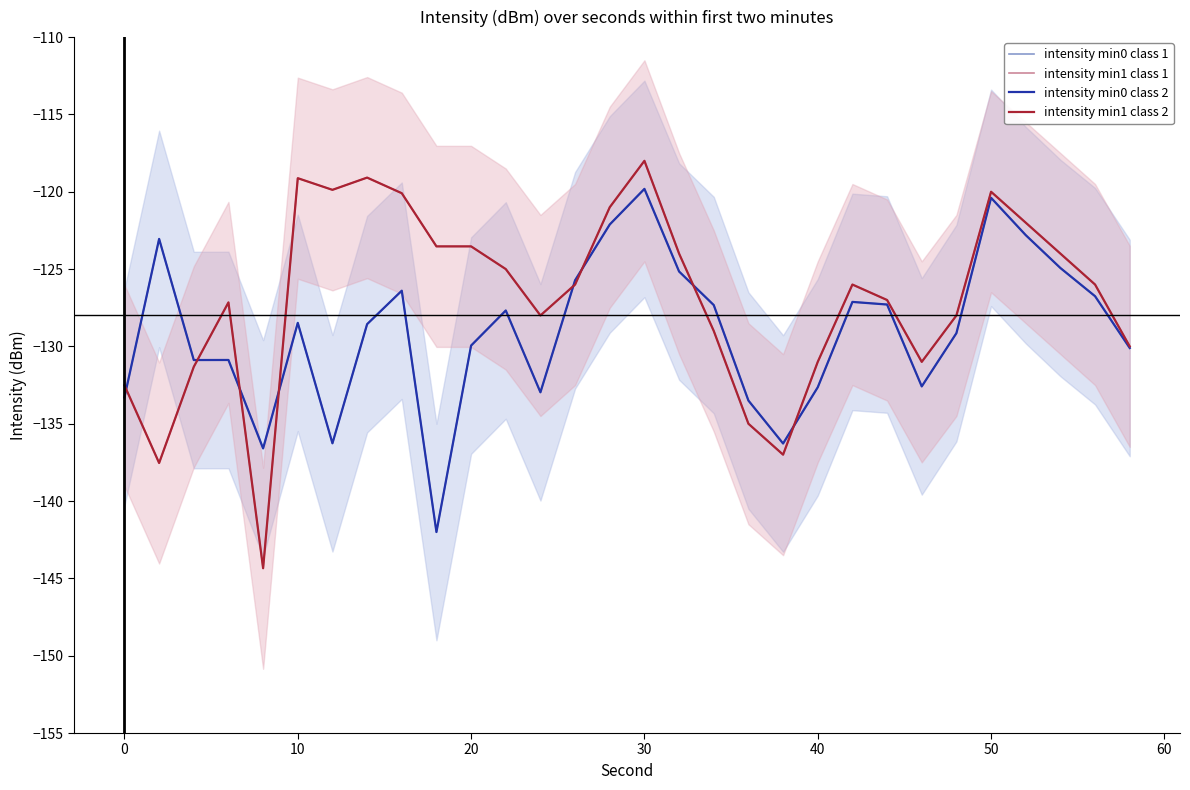

Does the chart have visible grid lines?

No